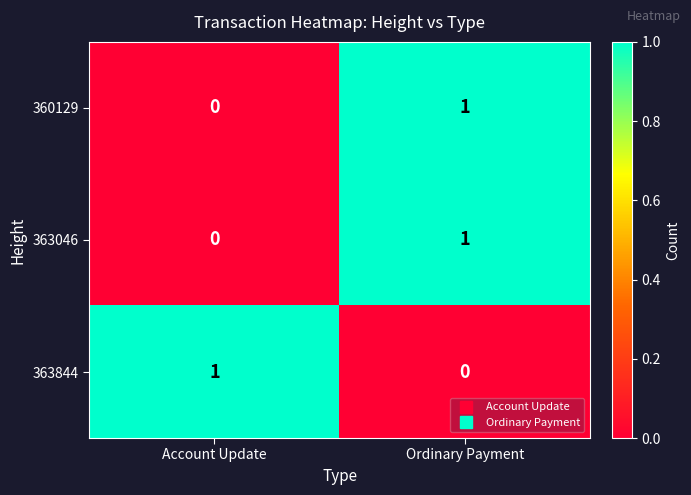

The 360129 series shows 1 at Ordinary Payment. True or false?

True